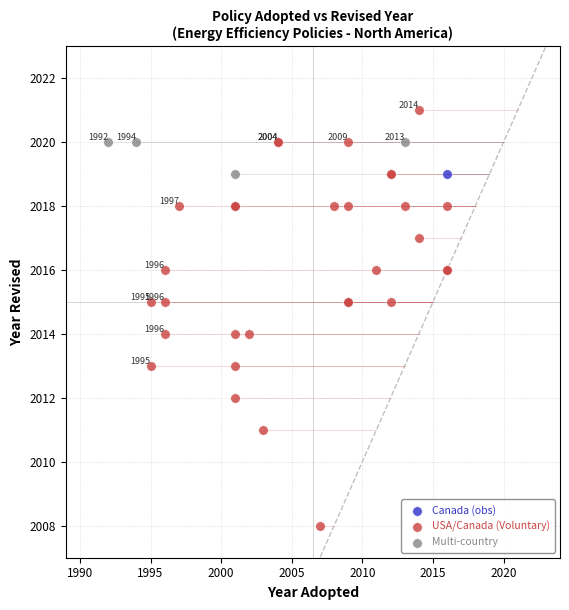

What are all the series names shown in the legend?

Canada (obs), USA/Canada (Voluntary), Multi-country